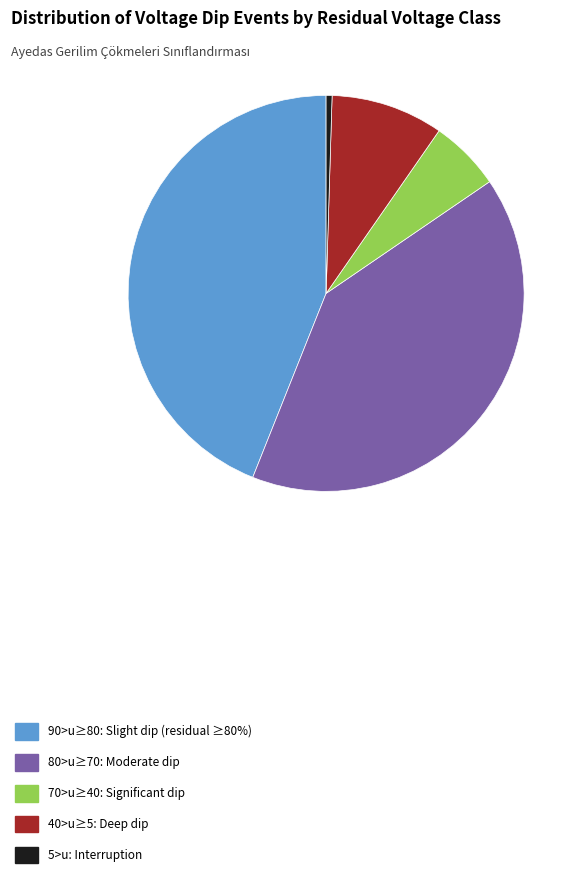

How many segments does this pie chart have?

5